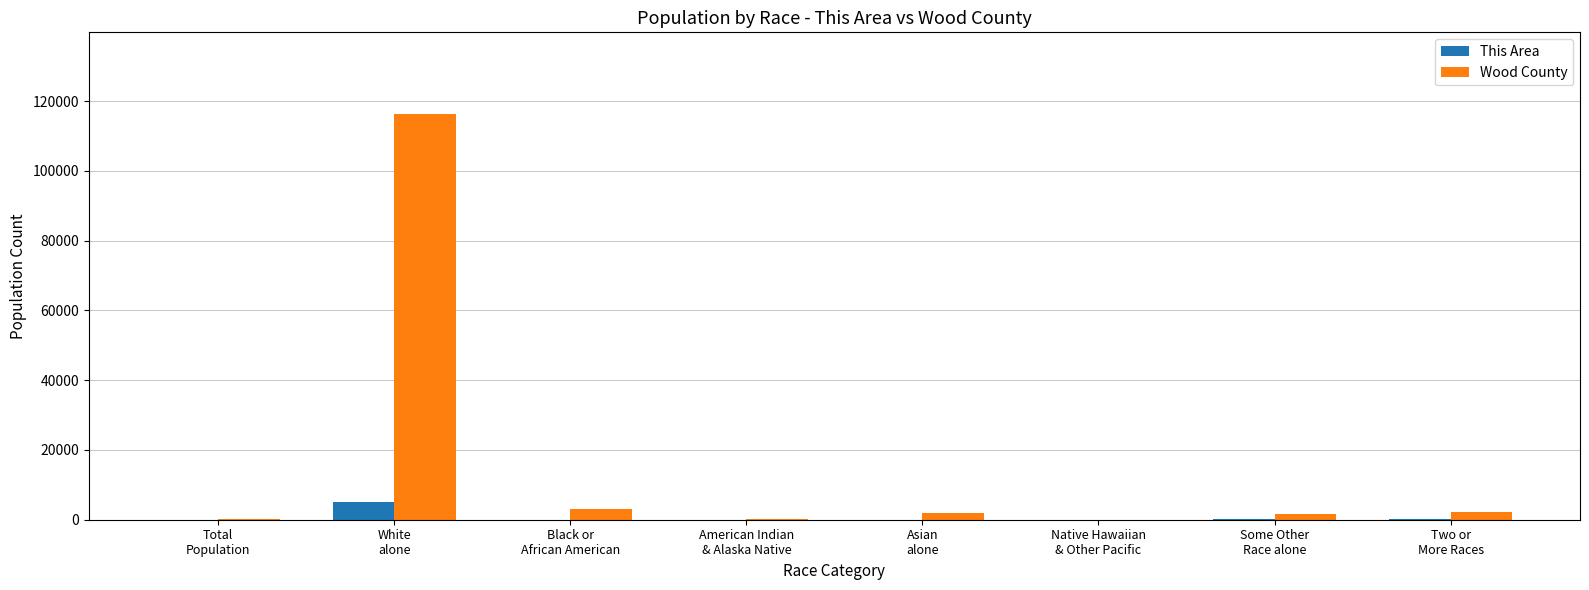

What is the total value across all series at Total
Population?

266